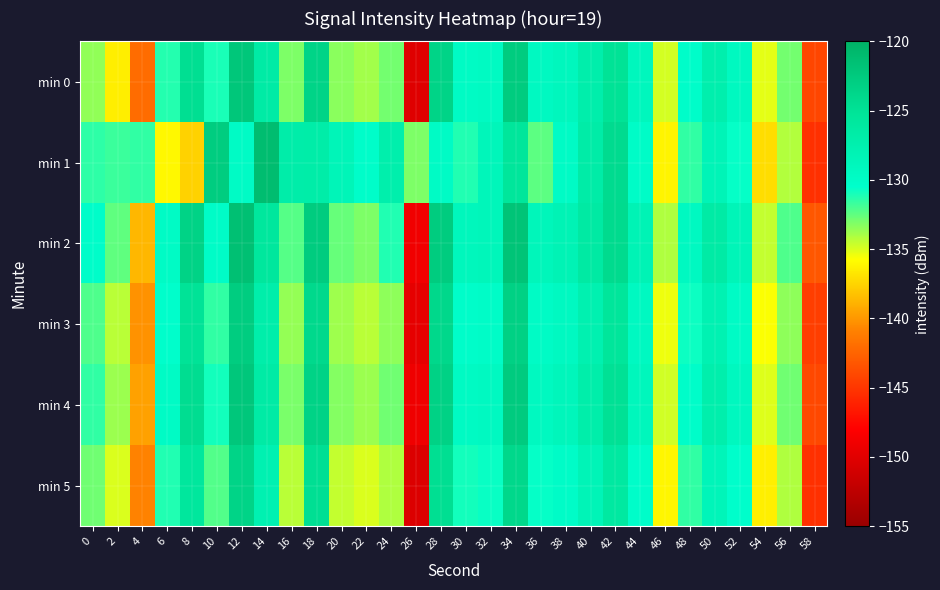

What is the spread (max minus min) of values at 26?

17.2